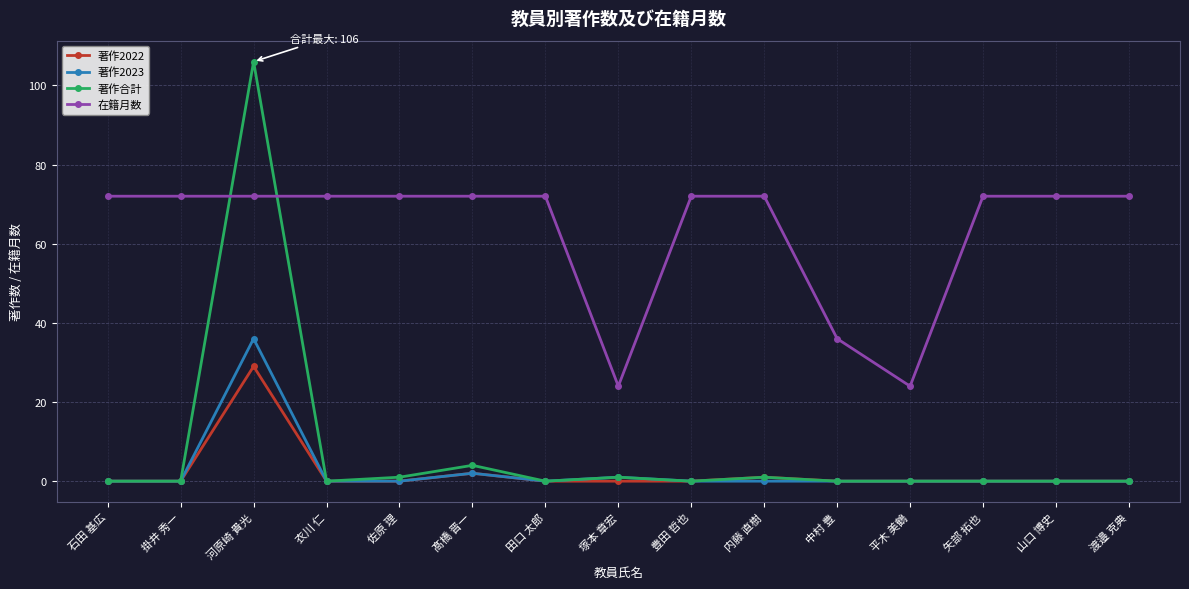

The value of 著作2022 at 塚本 章宏 is -12. True or false?

False